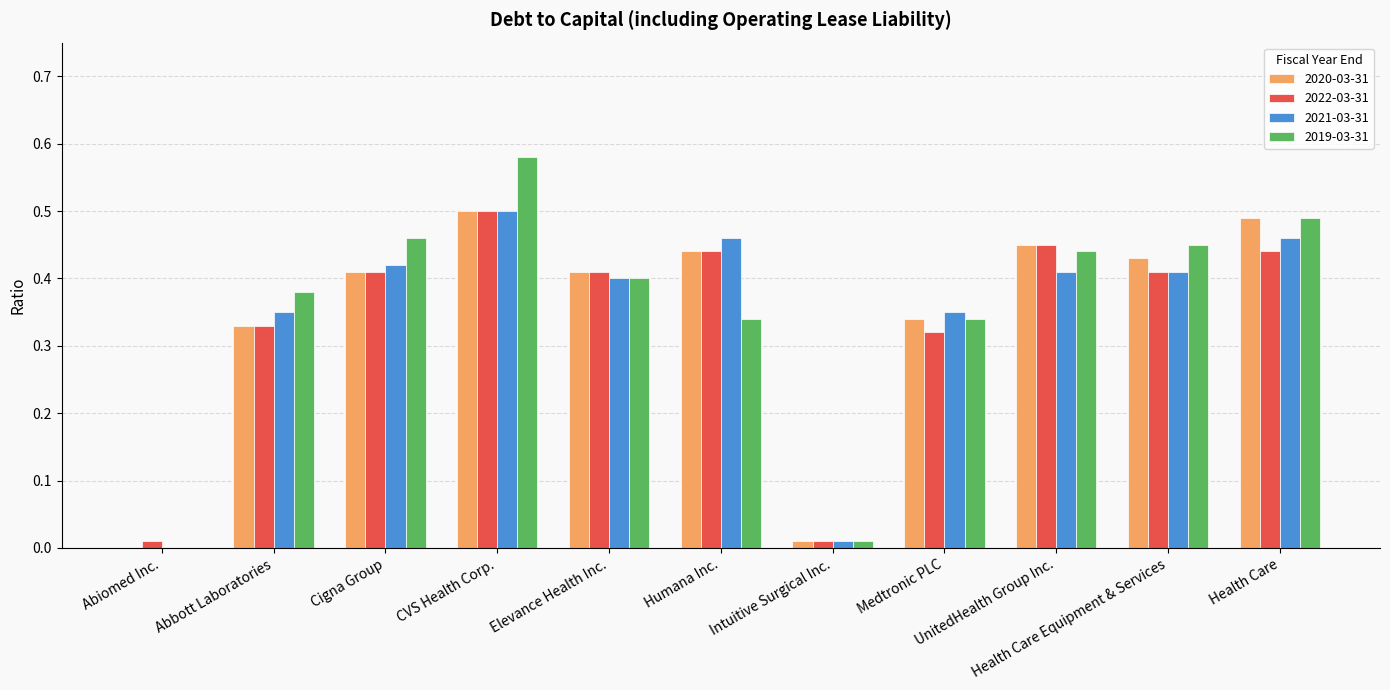

What is the sum of all 2021-03-31 values?

3.8